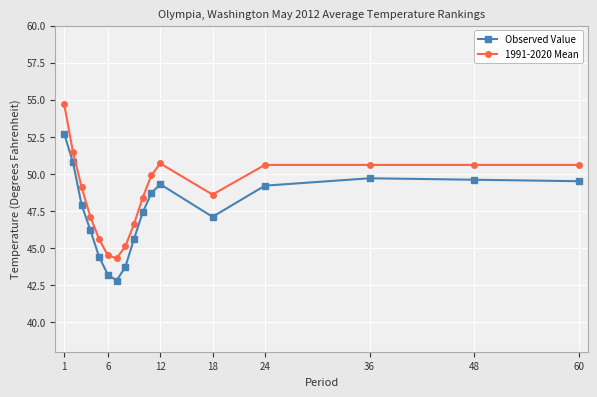

Which series has the widest spread of values?

1991-2020 Mean